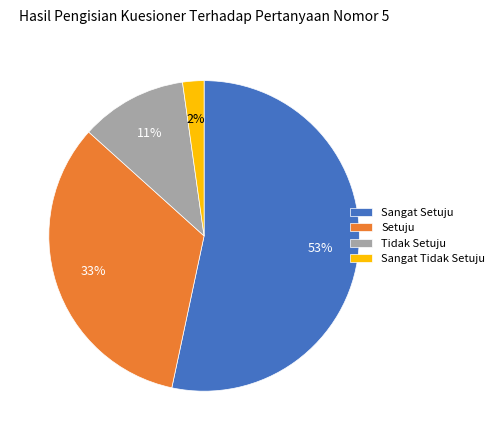

What is the majority slice?

Sangat Setuju